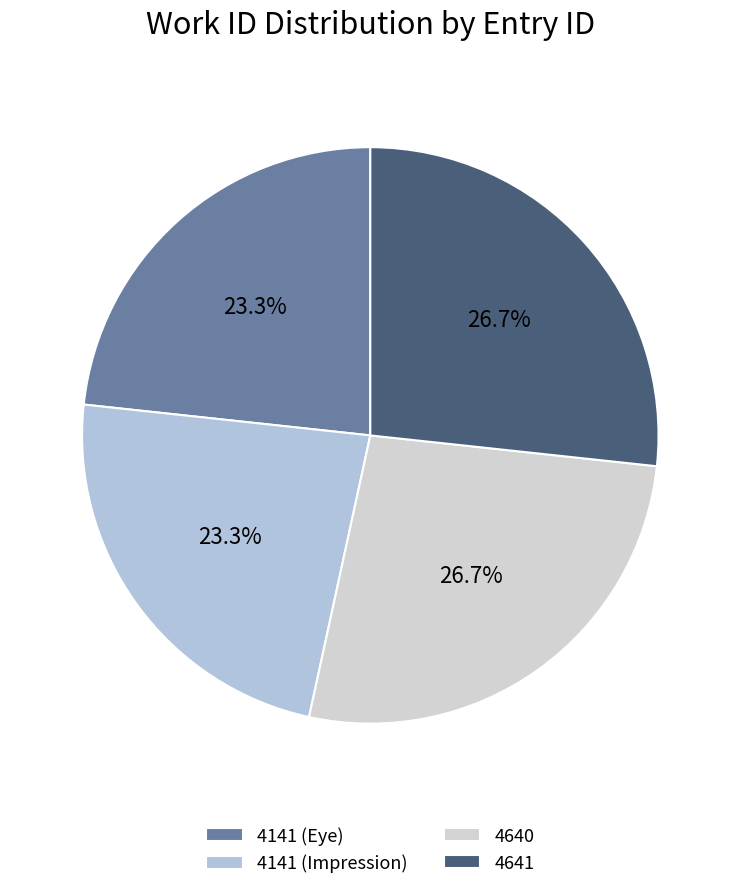

Do 4641 and 4640 together represent more than half of the pie?

Yes